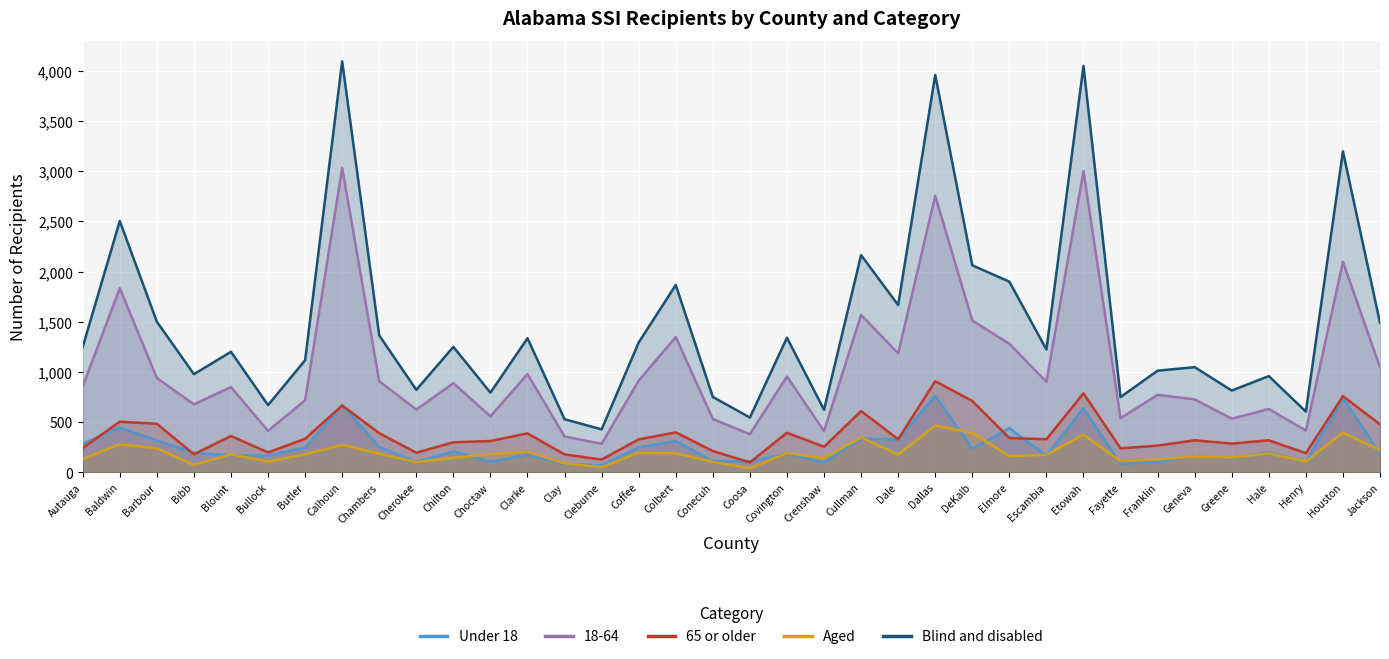

True or false: Aged has more than 2 points higher than both neighbors.

True